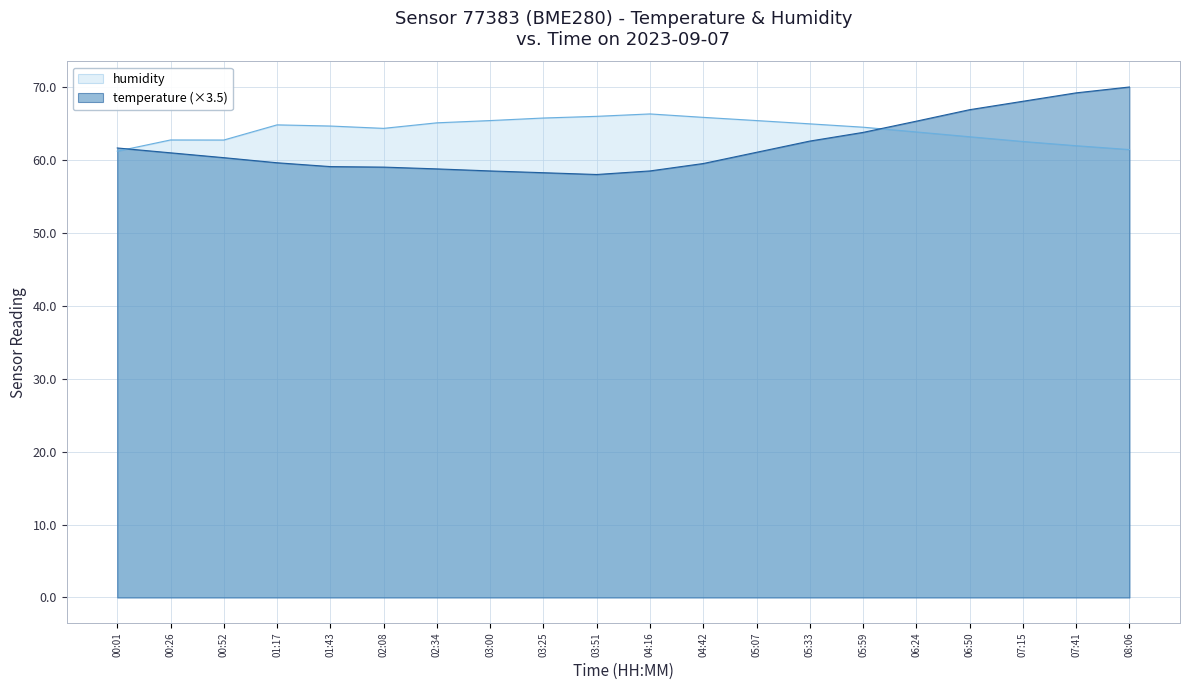

Is it true that temperature equals 69.2 at 07:41?

True